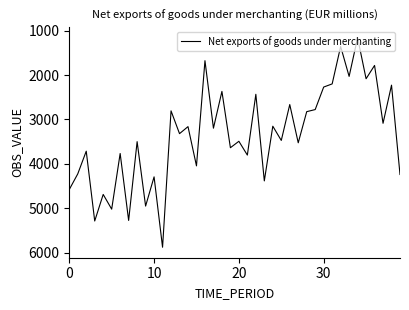

What is the maximum value shown in the chart?

5878